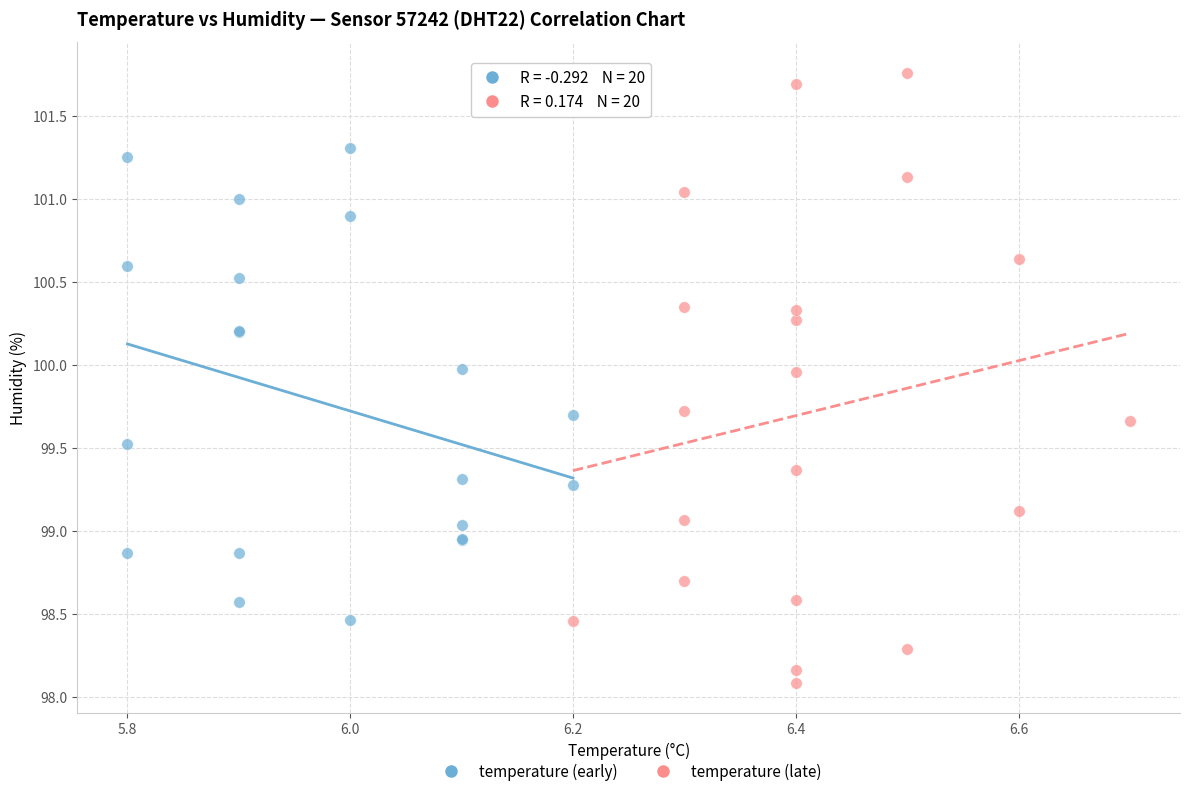

Which series reaches the minimum Y coordinate?

temperature (late)